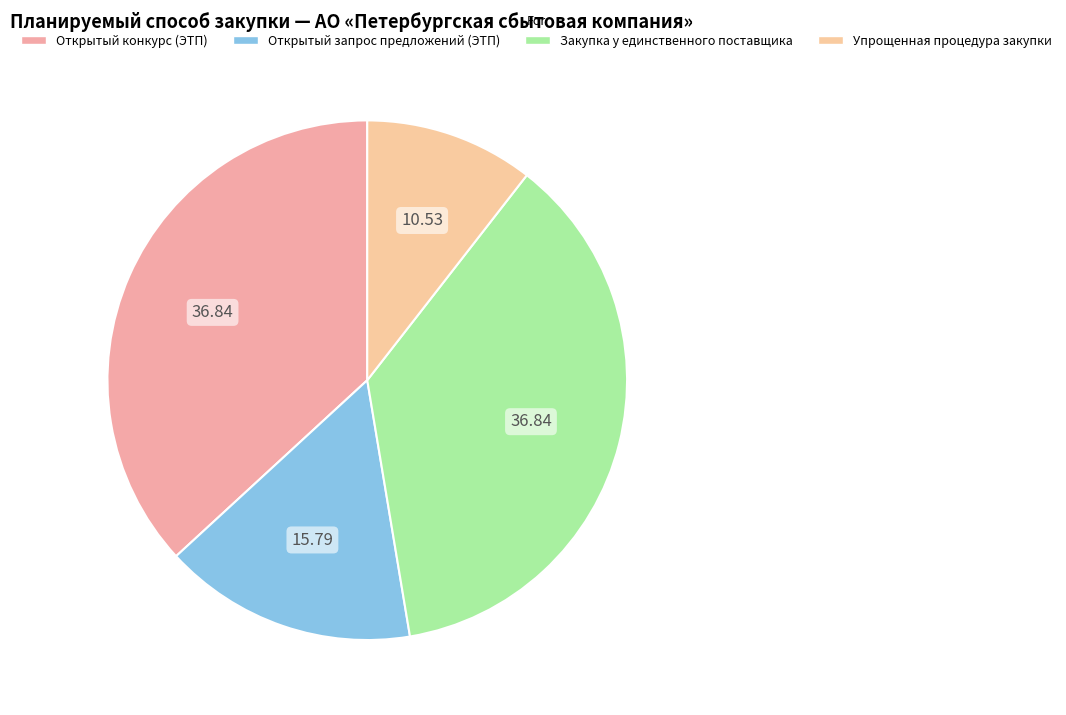

How many segments does this pie chart have?

4